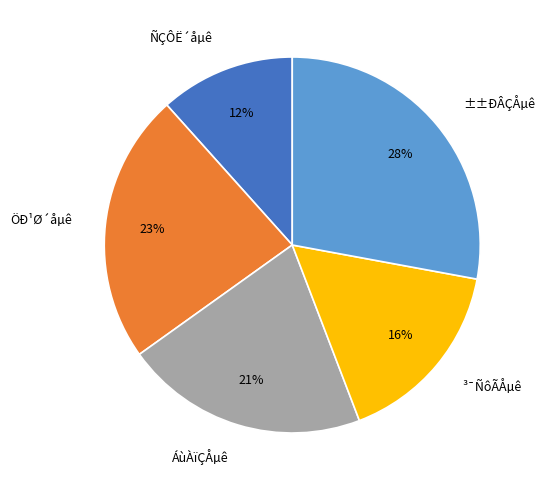

What percentage is the ³¯ÑôÃÅµê slice, to the nearest percent?

16%